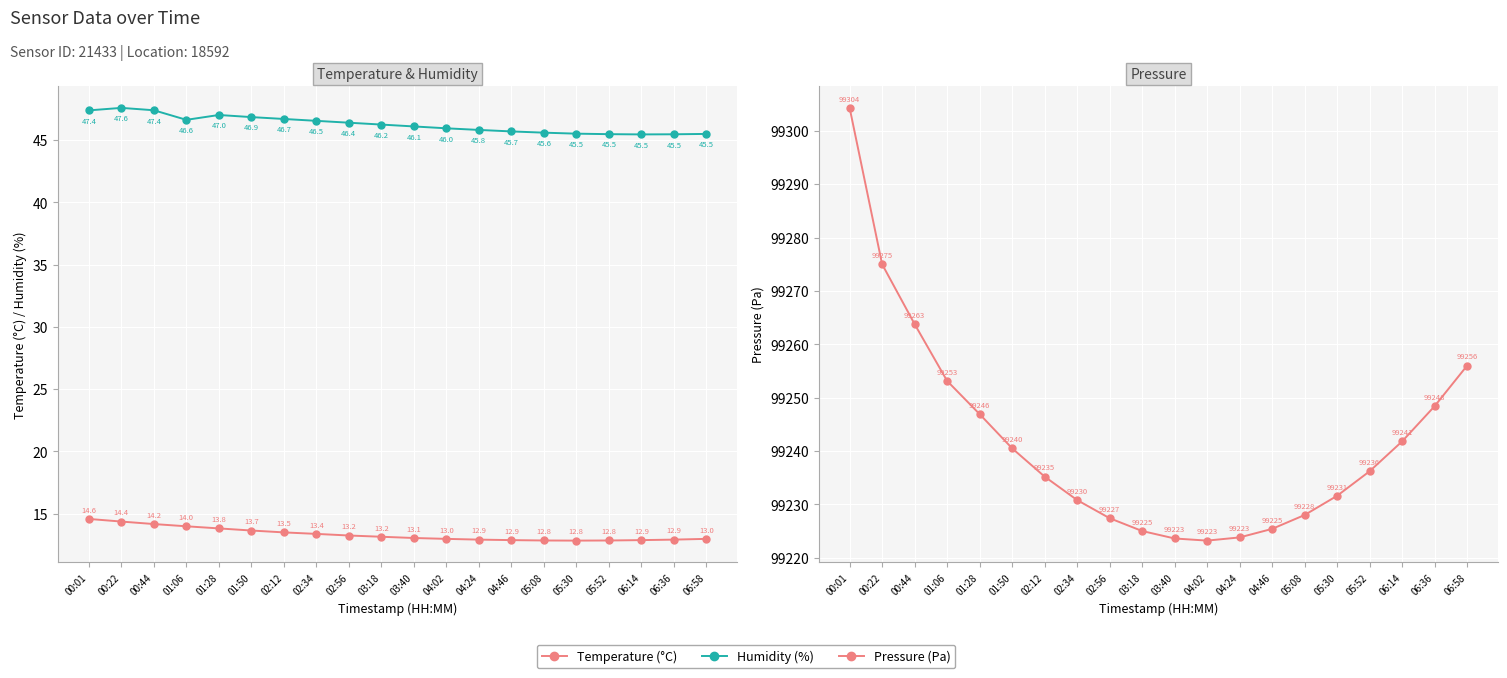

What is the average value of the Pressure (Pa) series?

99242.0